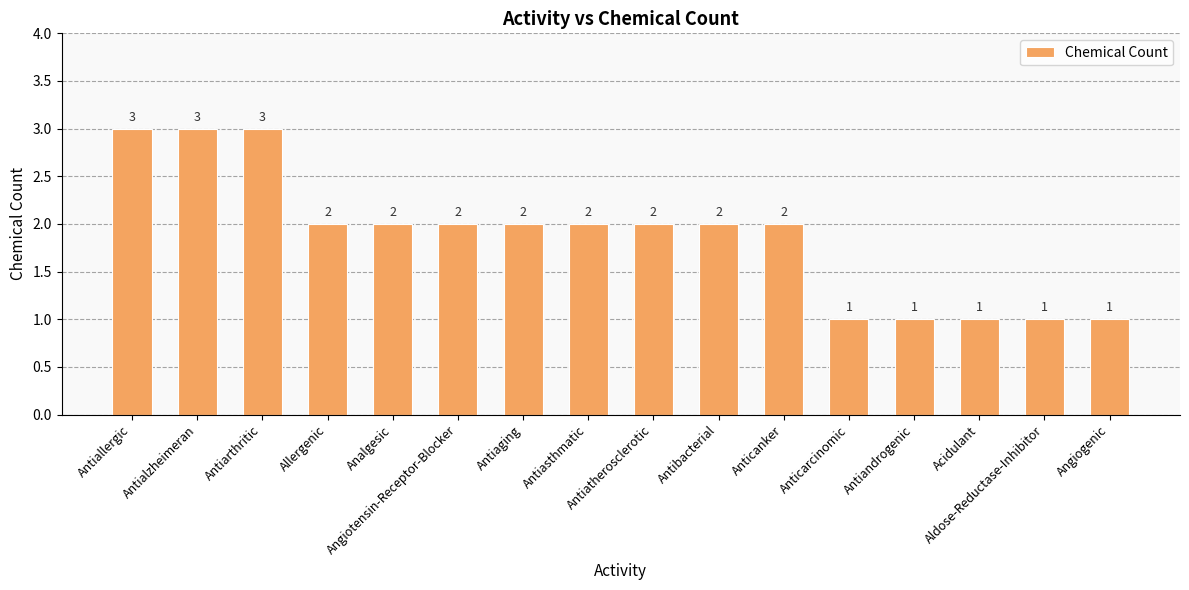

At which label does the data first exceed 2?

Antiallergic